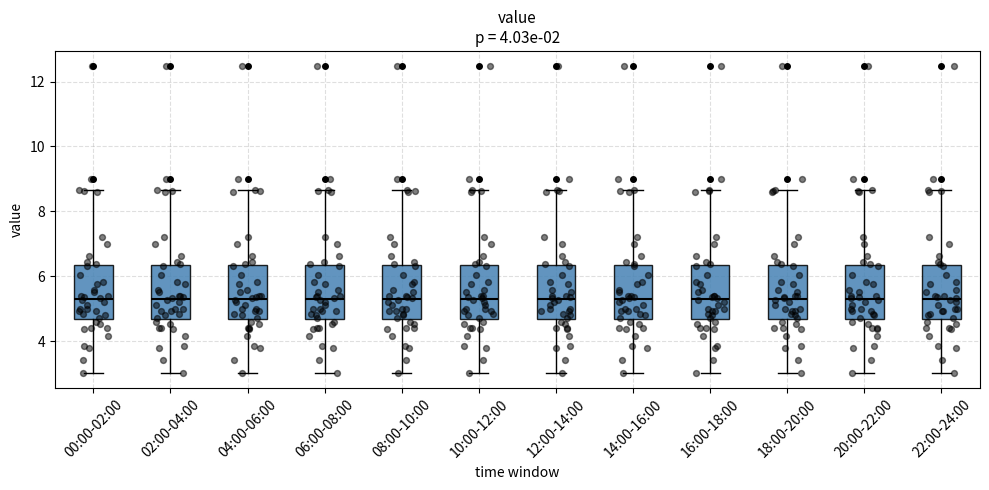

Where is the lower edge of the box for 12:00-14:00 on the y-axis? The values are not printed on the chart, so give them approximately, as read against the axis.

4.6